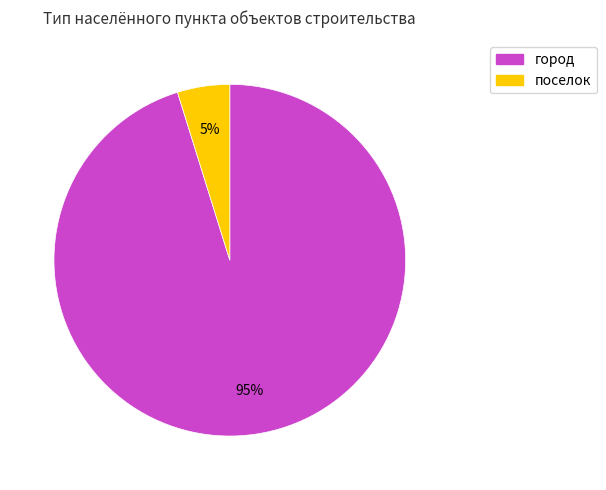

To the nearest percent, what is the difference between the largest and smallest slice percentages?

90%